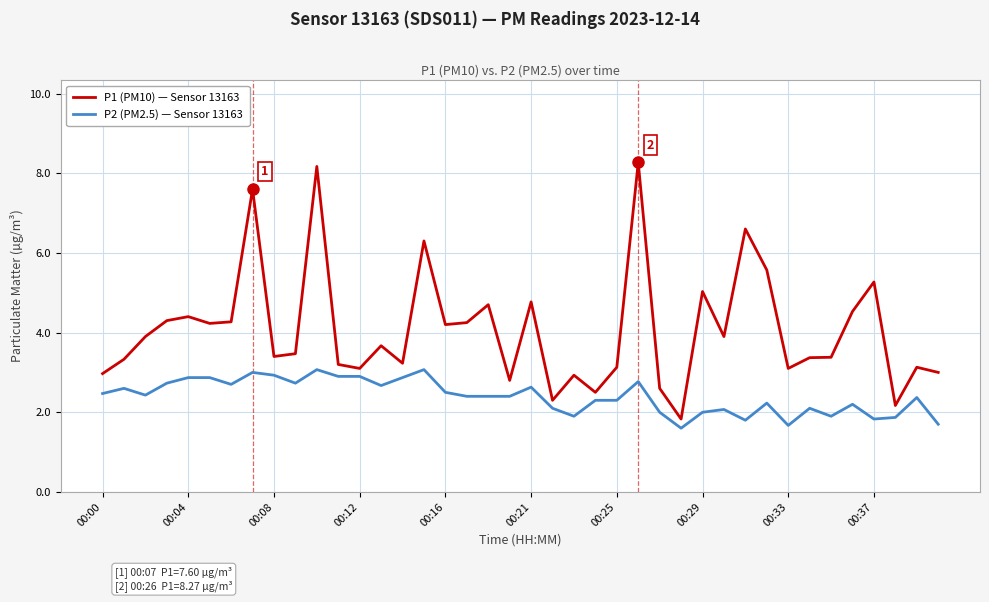

What is the maximum value for P2 (PM2.5) — Sensor 13163?

3.1